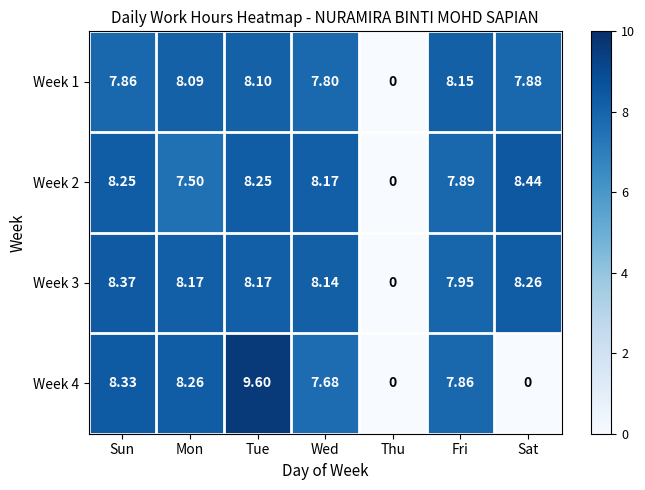

Which category has the highest value across all series?

Tue